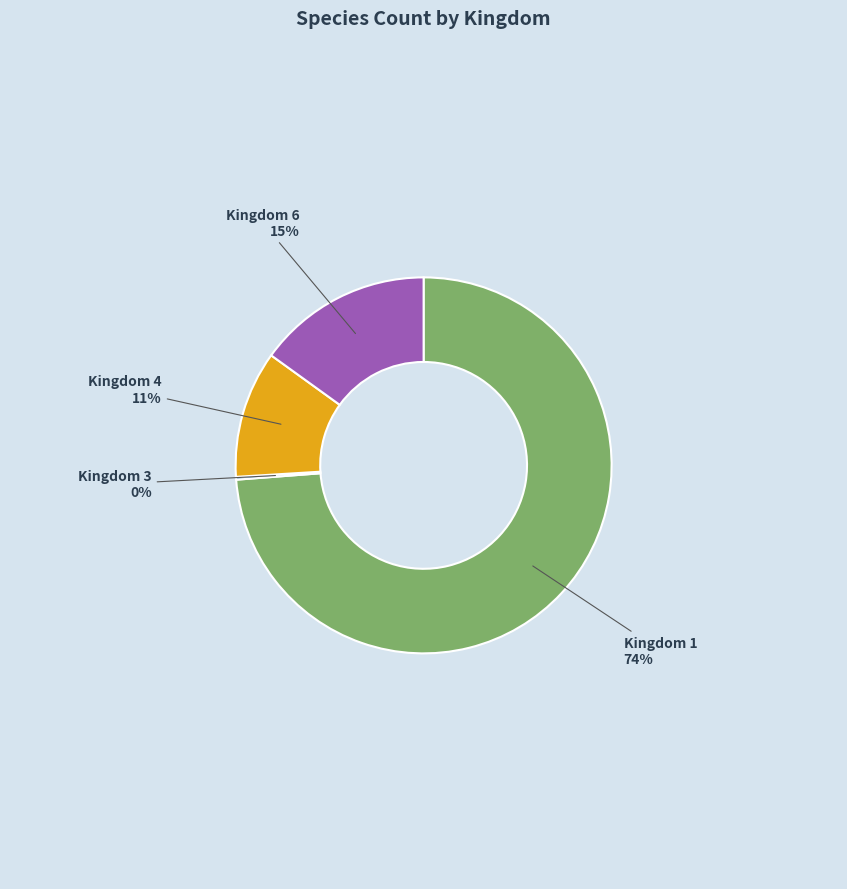

What is the largest slice in the pie chart?

Kingdom 1